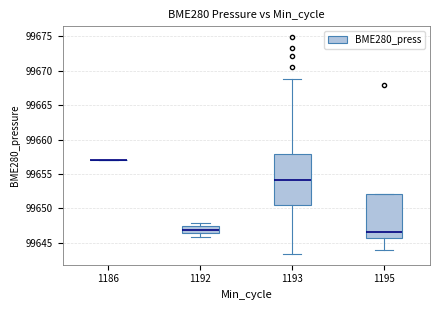

Comparing the boxes themselves (not the whiskers), which one is the tallest?

1193